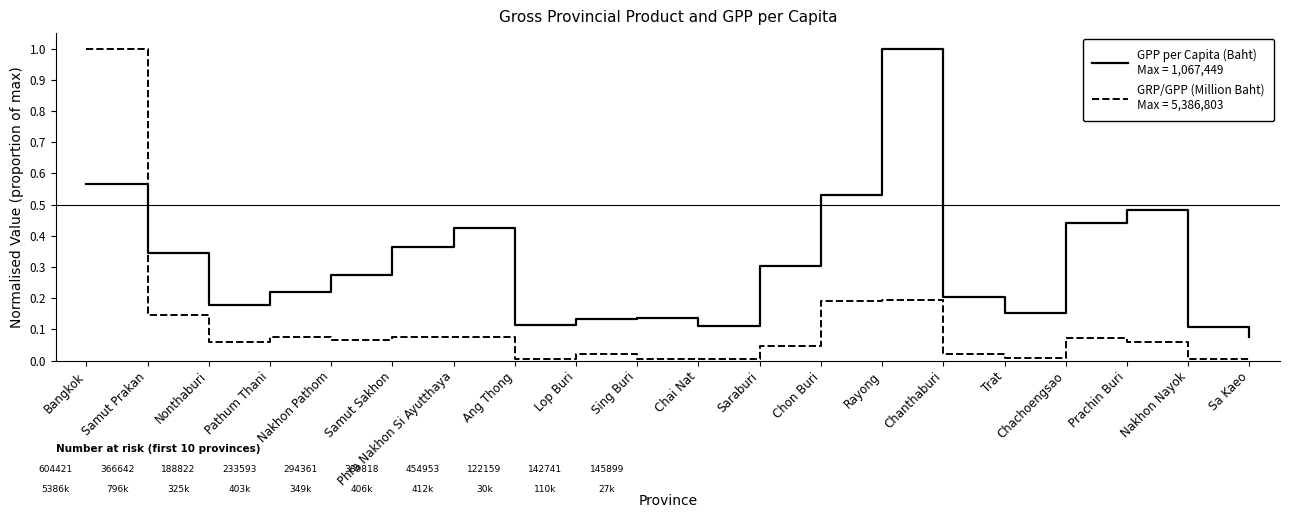

What is the maximum value shown in the chart?

1.0